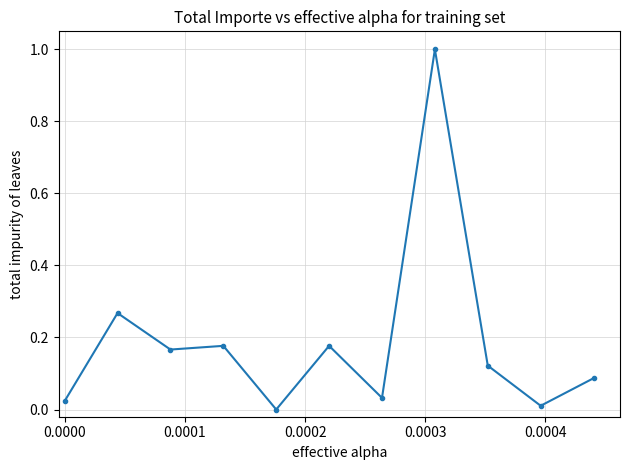

What is the sum of all values?

2.1